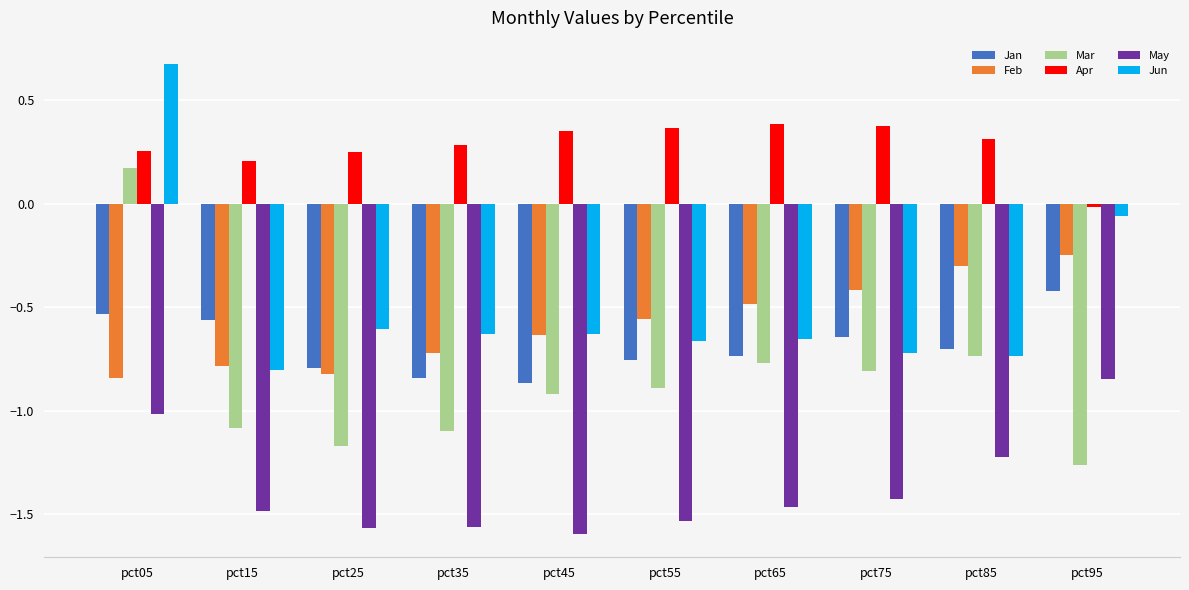

What is the sum of the Mar values at pct45 and pct25?

-2.1